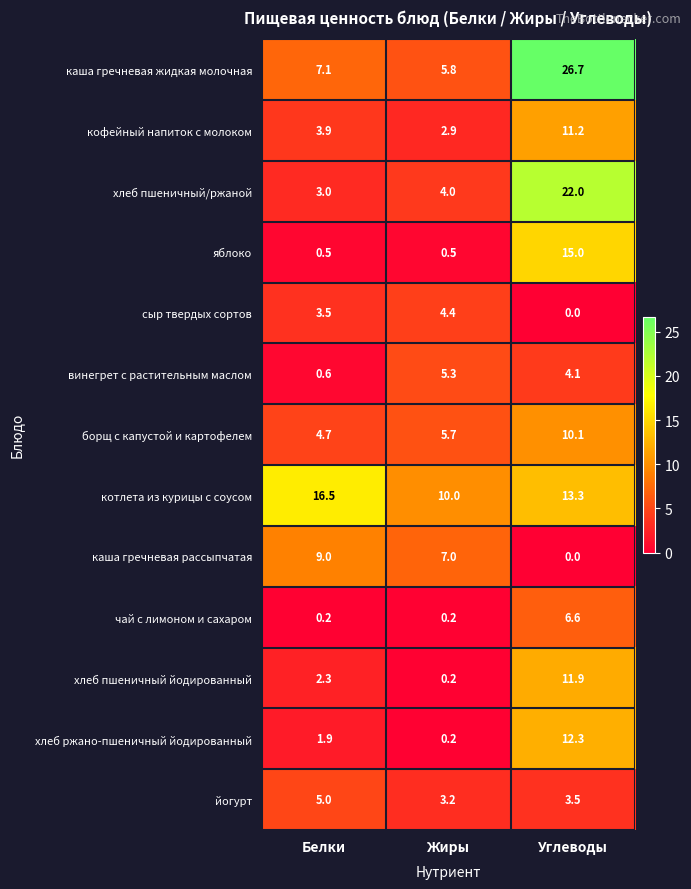

Where does the кофейный напиток с молоком series first go above 3?

Белки